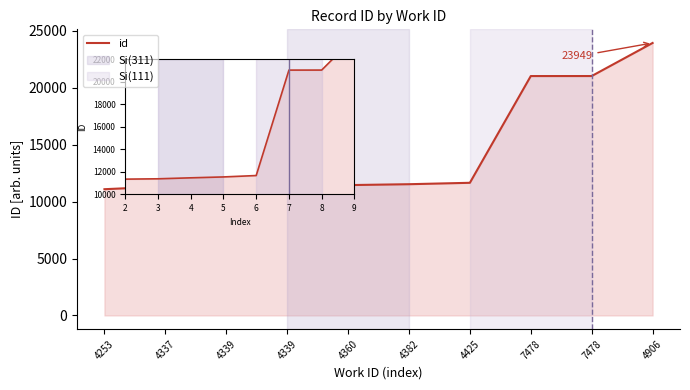

List the labels in order of value, largest first.

4906, 7478, 7478, 4425, 4382, 4360, 4339, 4339, 4337, 4253